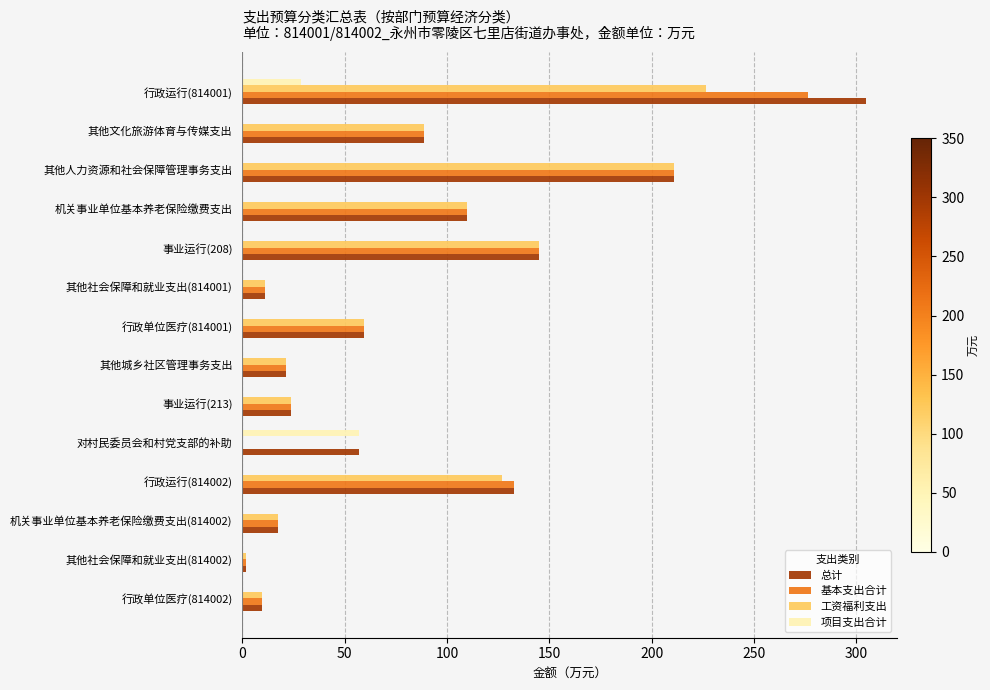

Which series changed the most between 行政运行(814001) and 事业运行(208)?

总计